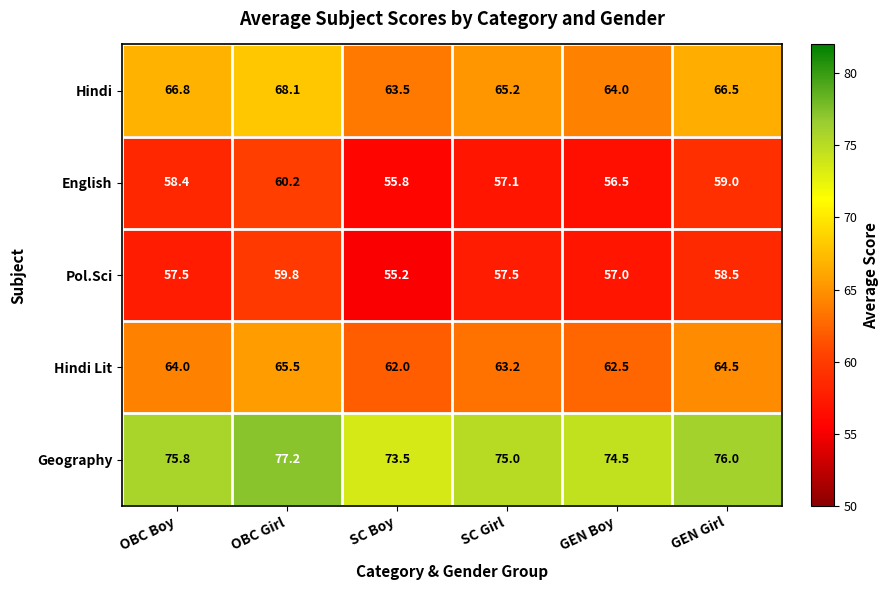

Is it true that Hindi Lit equals 26.2 at SC Girl?

False